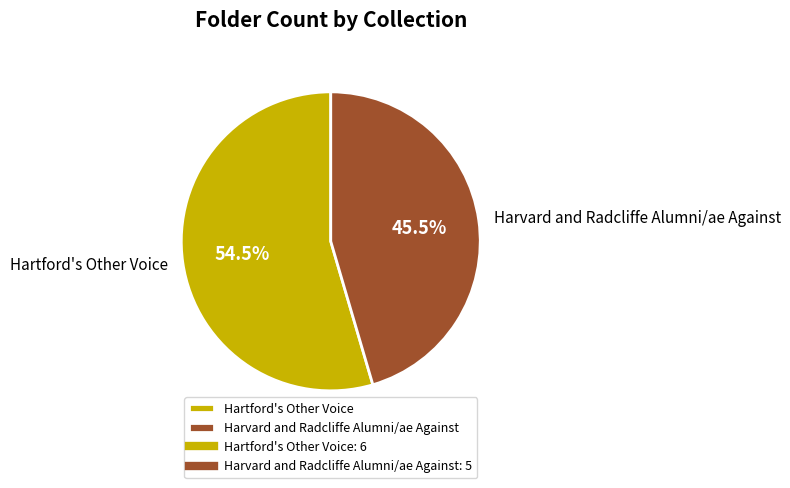

Is it true that Hartford's Other Voice is 40% of the pie?

False